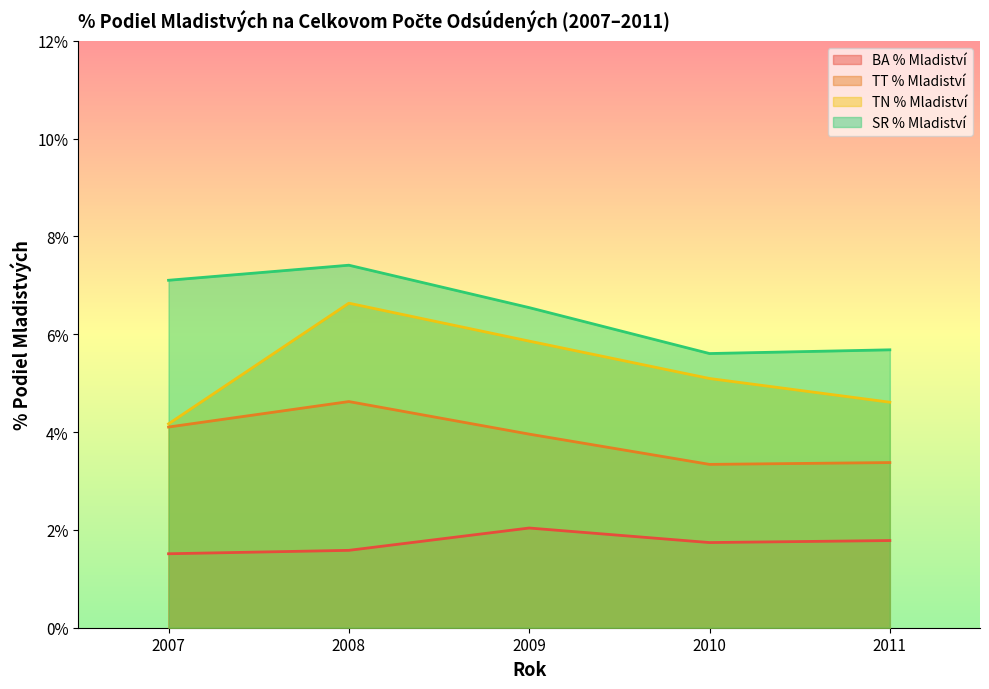

How many interior local peaks does the TN % Mladiství series have?

1